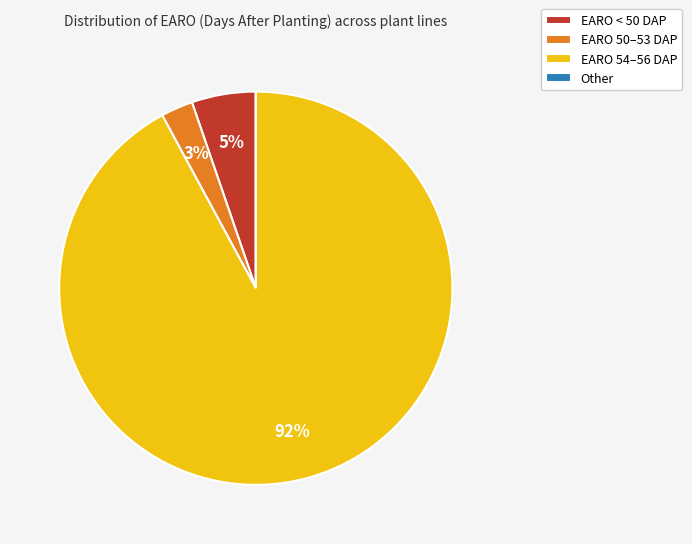

Is there a majority slice in this chart?

Yes